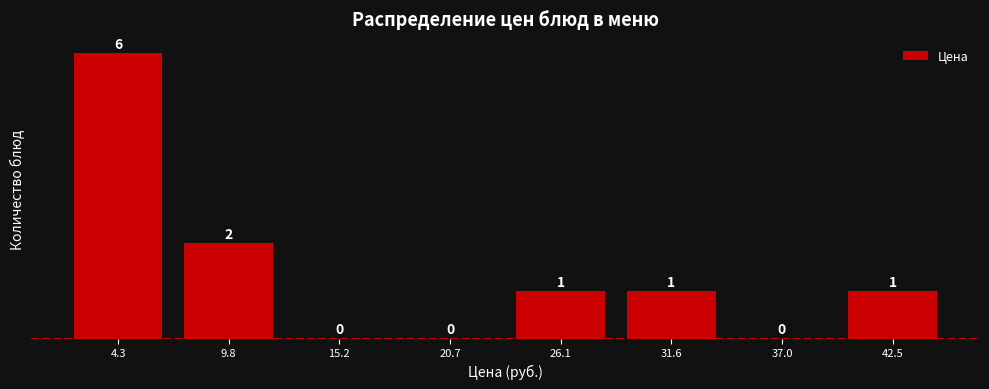

Over which range of the x-axis is the bar tallest?

2 to 7